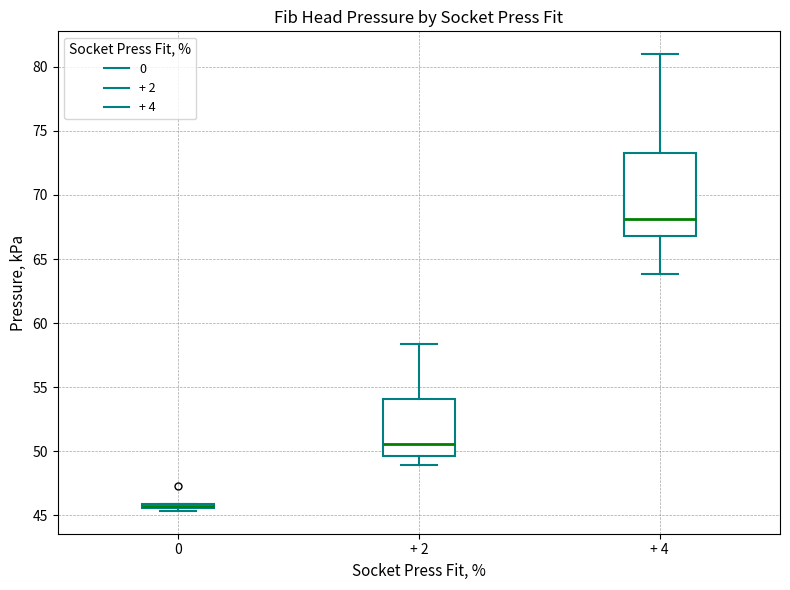

Comparing the boxes themselves (not the whiskers), which one is the tallest?

+ 4